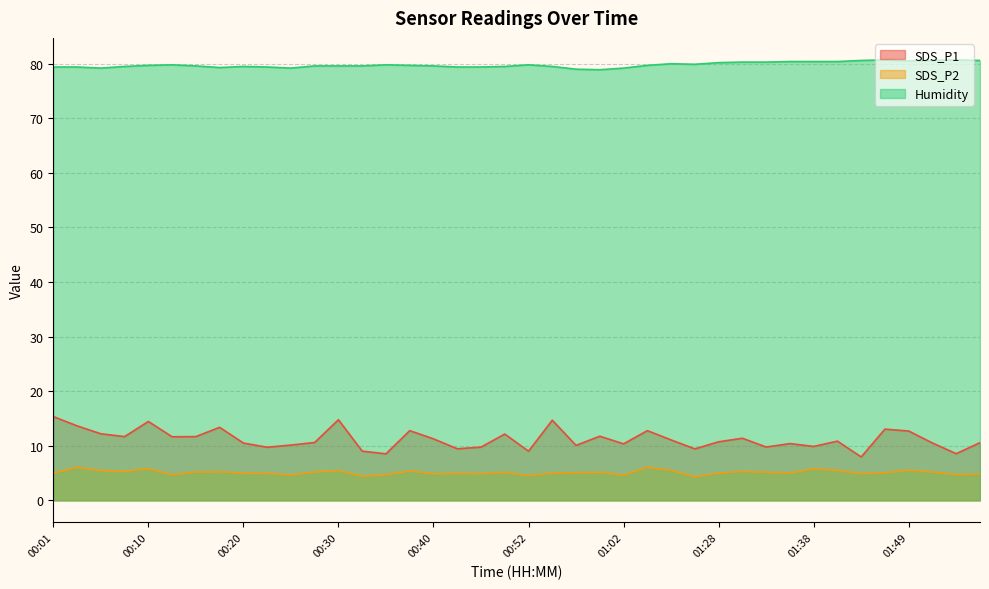

At which category is the sum across all series the highest?

00:10